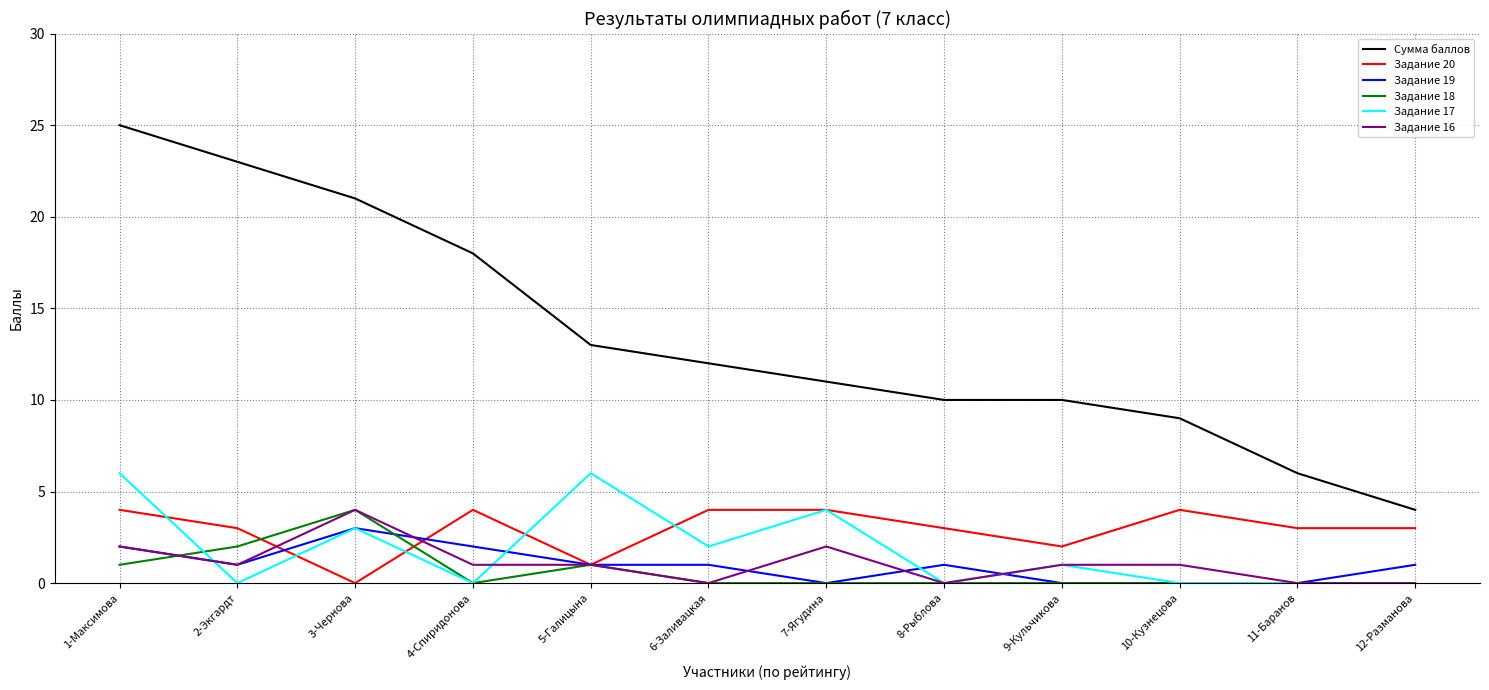

Which category has the highest value across all series?

1-Максимова